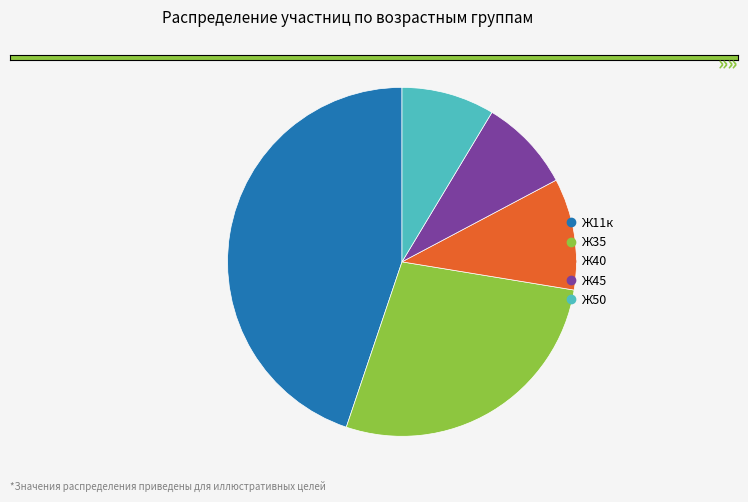

Which slice is the largest?

Ж11к